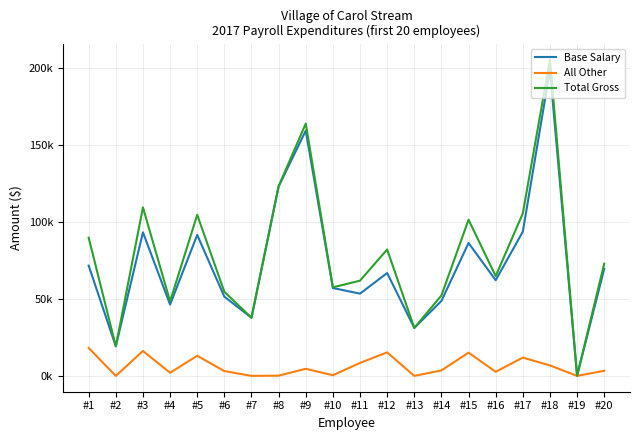

What is the difference between the highest and lowest values at #20?

69542.7